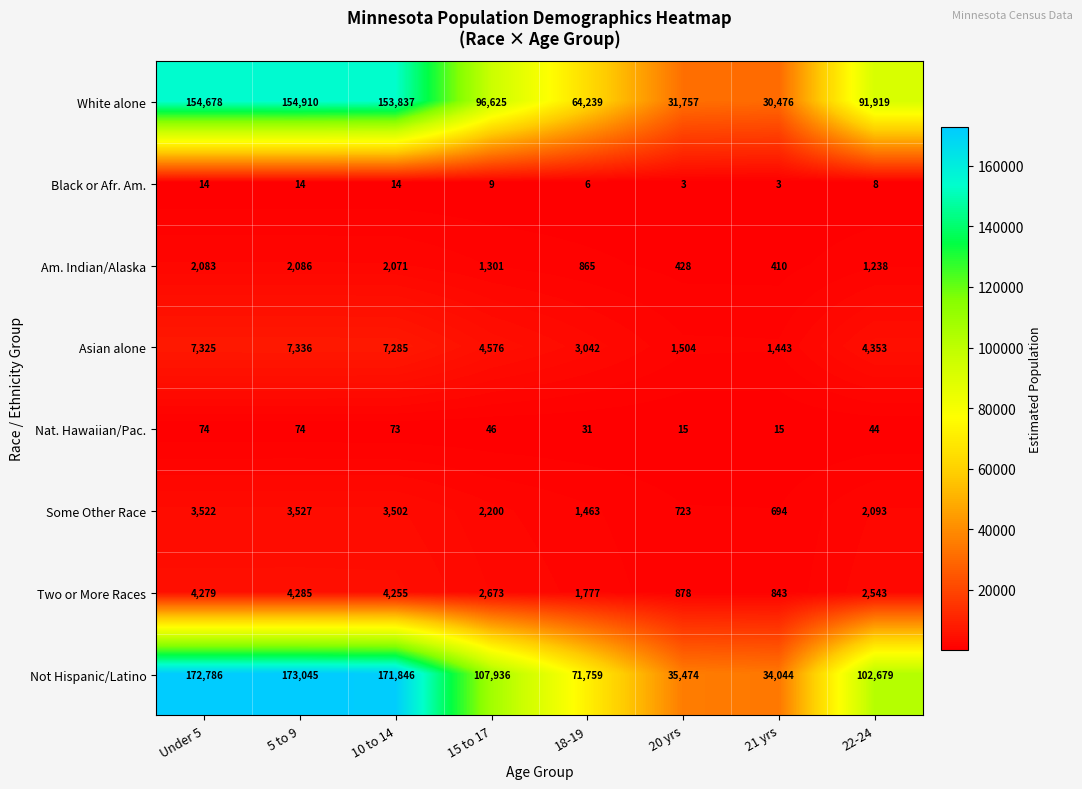

What is the difference between the White alone values at 10 to 14 and 15 to 17?

57212